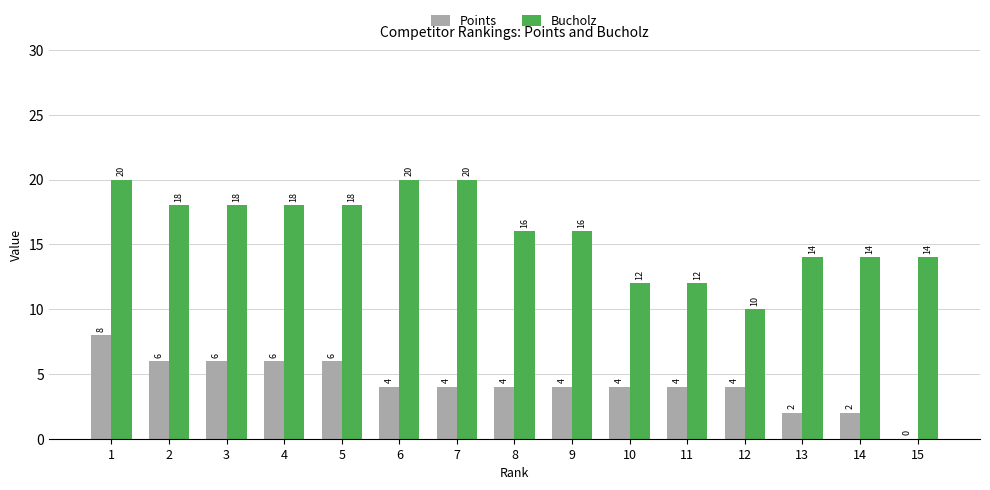

Is the value of Points at 11 greater than the value of Bucholz at 15?

No